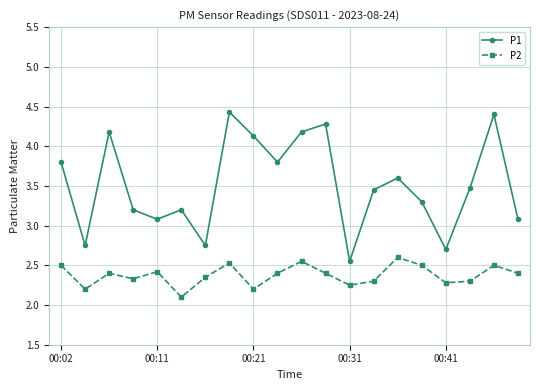

Rank the series by their average value, from lowest to highest.

P2, P1